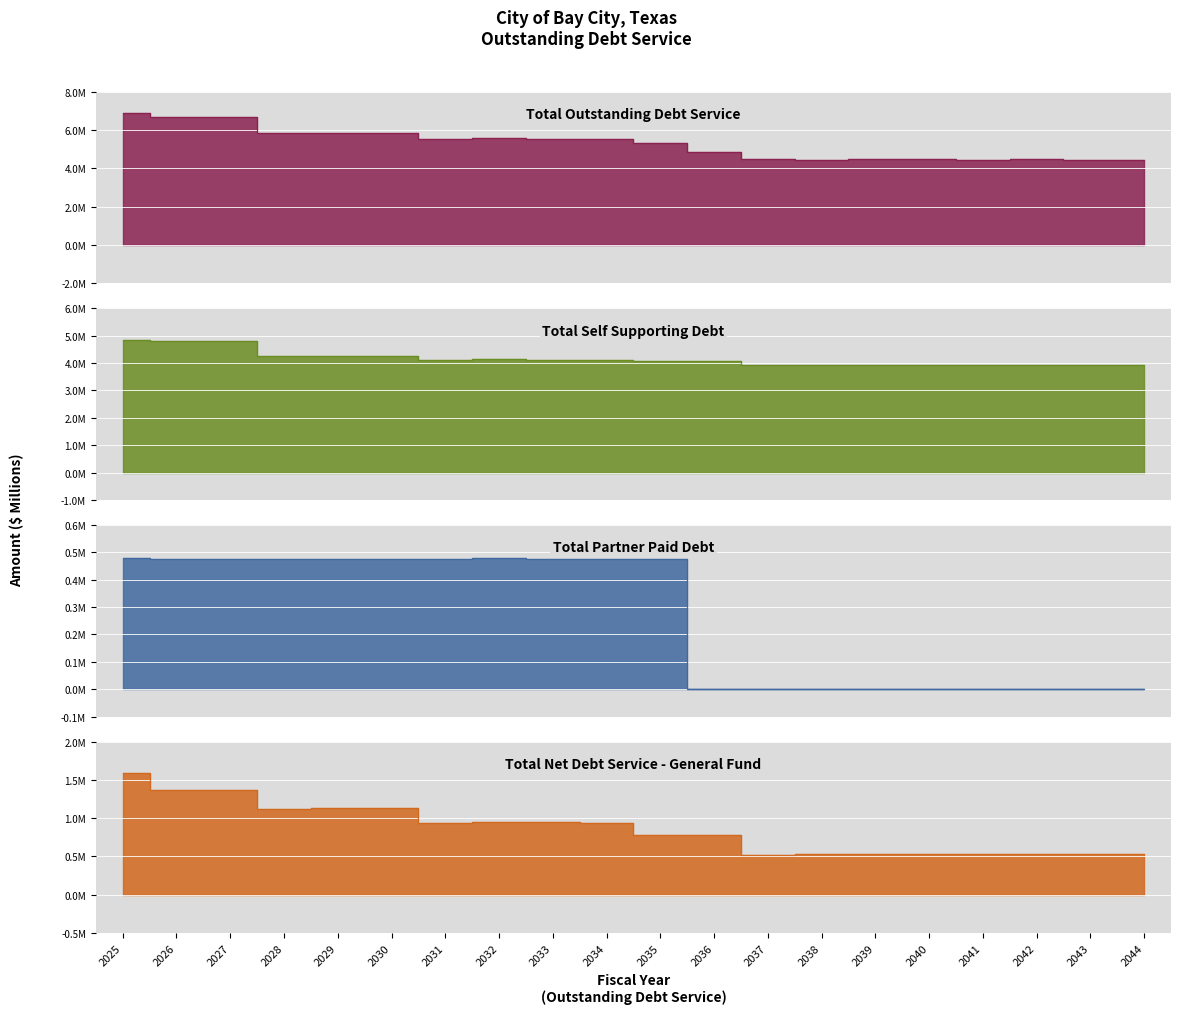

True or false: Total Self Supporting Debt and Total Partner Paid Debt intersect in this chart.

False